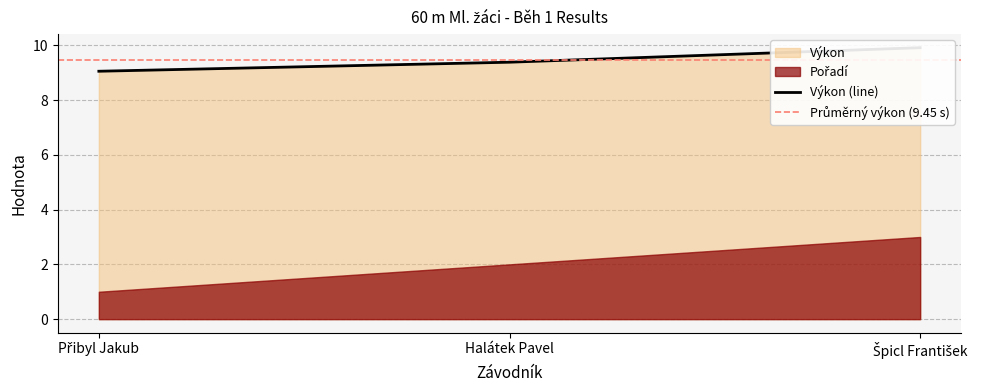

What is the ratio of the value at Přibyl Jakub to the value at Halátek Pavel?

1.0